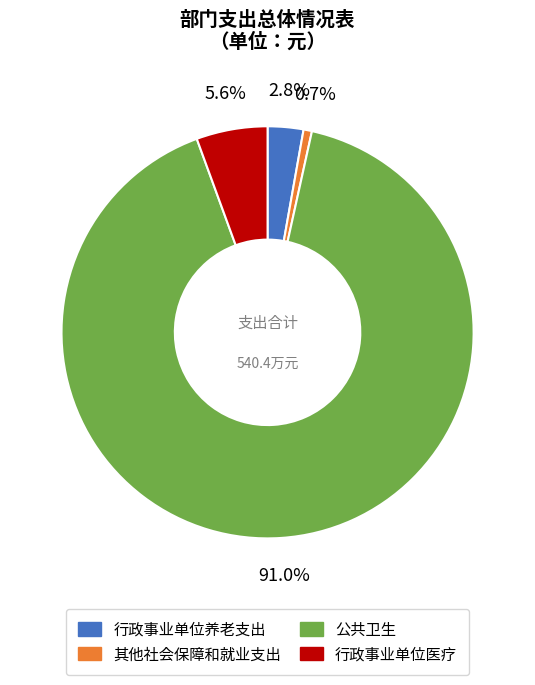

Is there any slice that represents more than half of the pie?

Yes